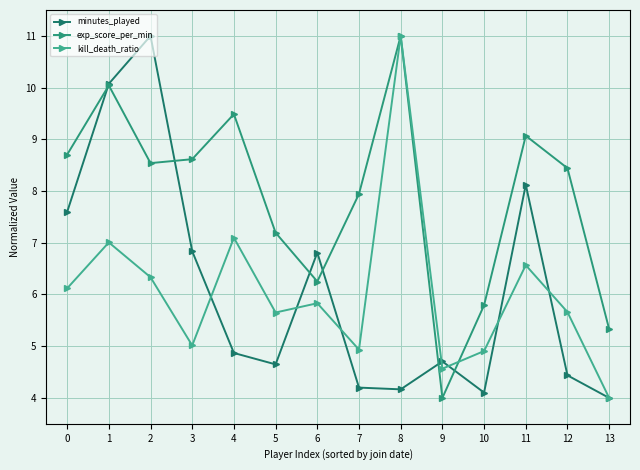

What is the highest value of the kill_death_ratio series?

11.0